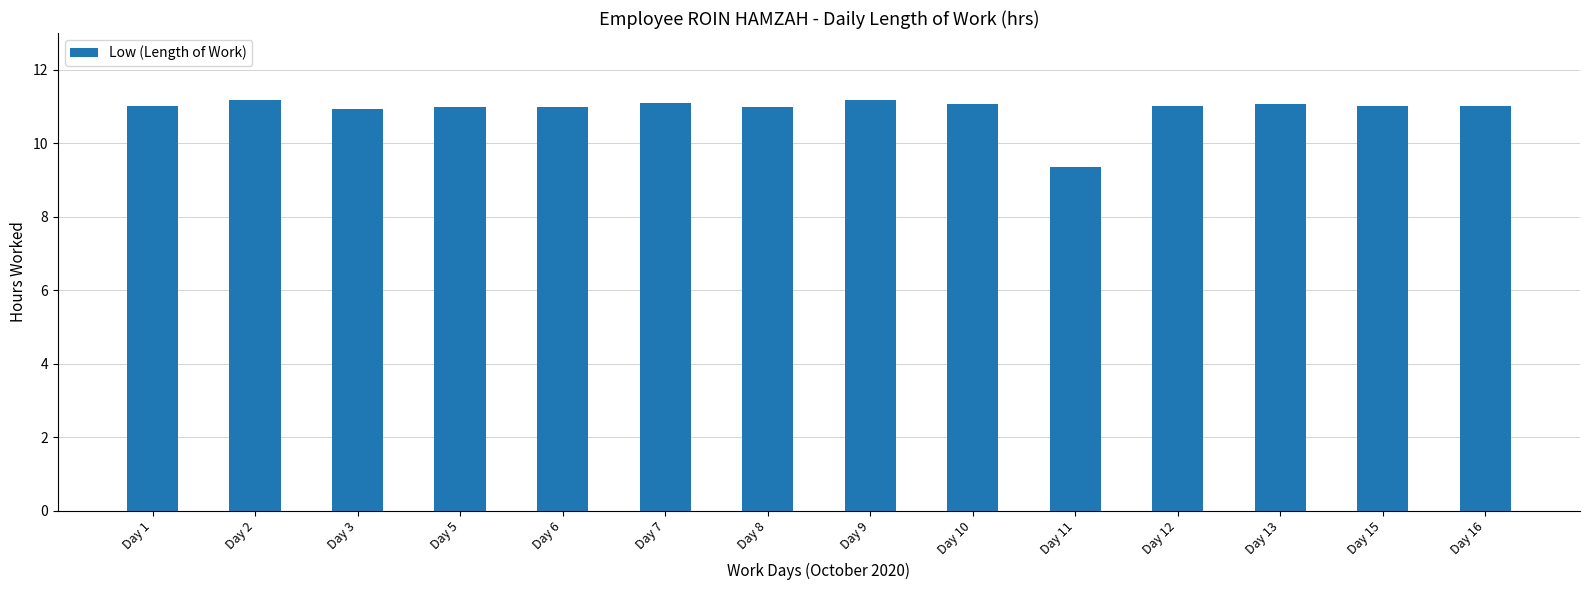

What is the average value?

10.9